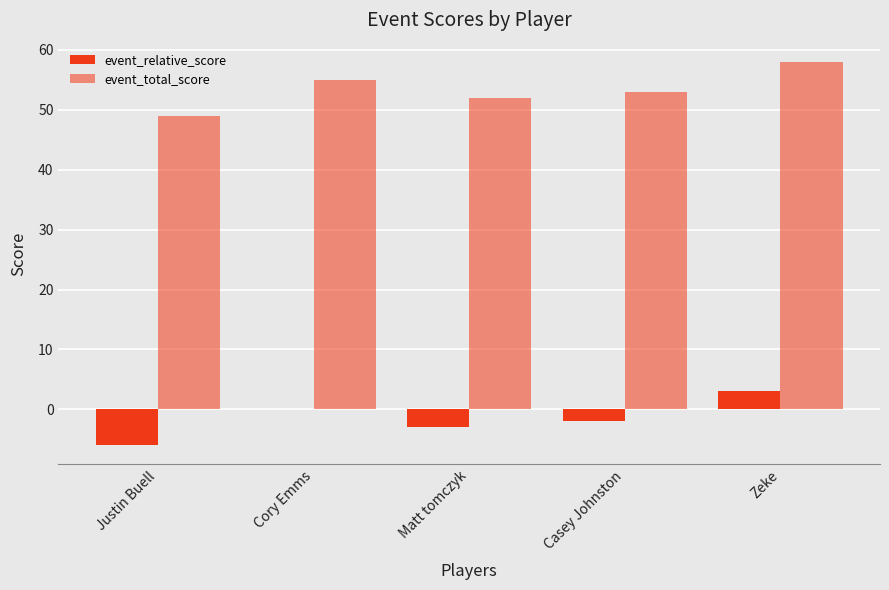

How many distinct data groups are displayed?

2